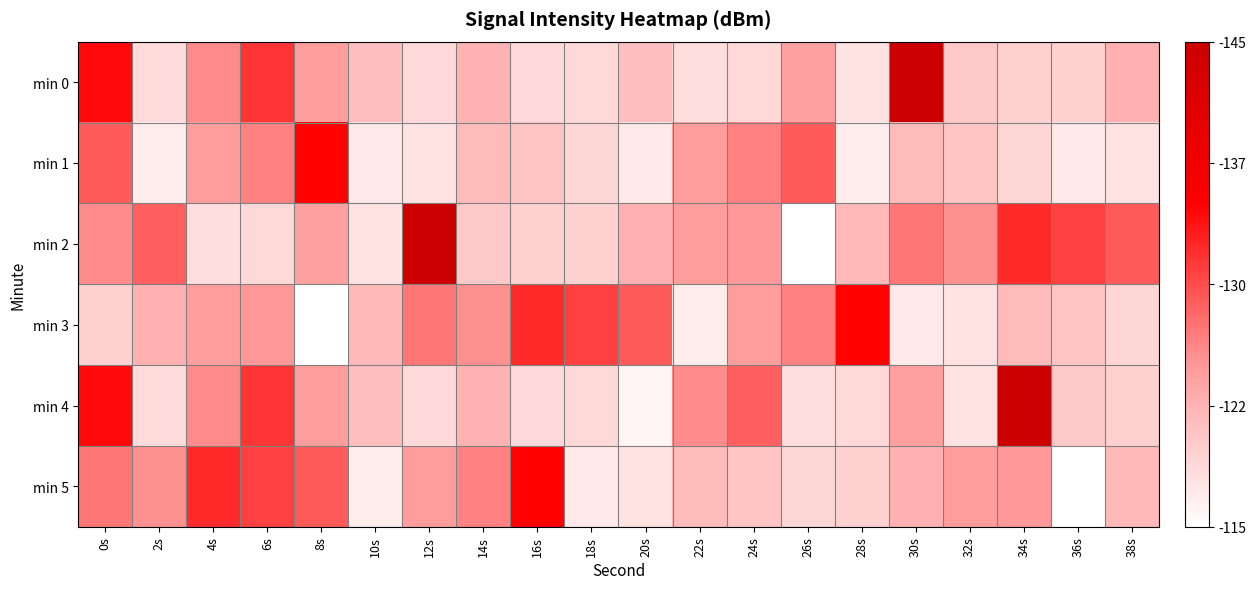

Which series has the widest spread of values?

min 2